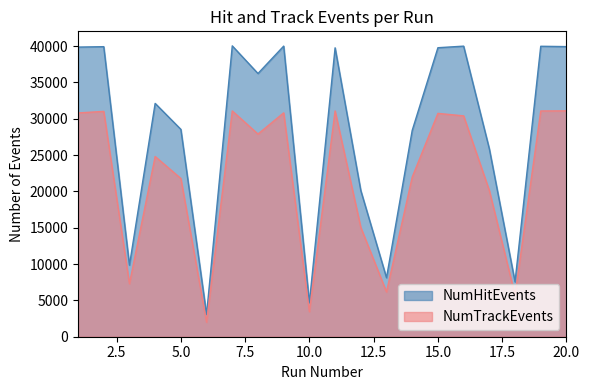

Reading left to right, list all the values displayed in this chart.

NumHitEvents: 39853	39910	9848	32105	28533	3060	40019	36217	39986	4670	39752	20116	8120	28387	39765	39983	25854	7553	39965	39918
NumTrackEvents: 30791	31004	7290	24797	21773	1996	31067	27888	30805	3444	31069	15039	6165	21959	30730	30388	20120	5738	31064	31078